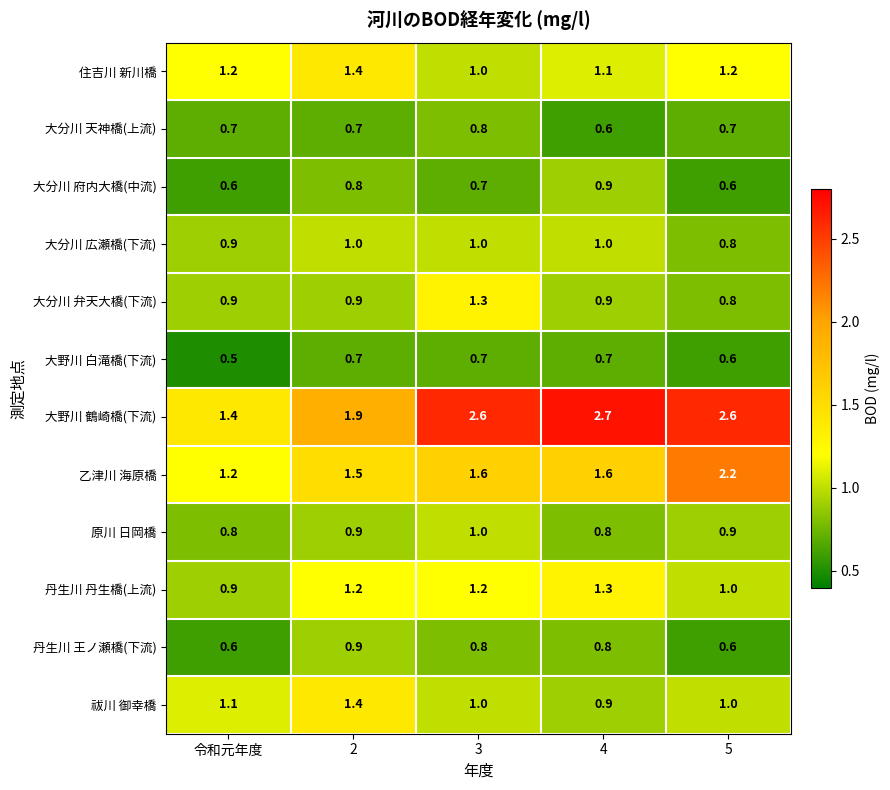

Which category has the highest value across all series?

4